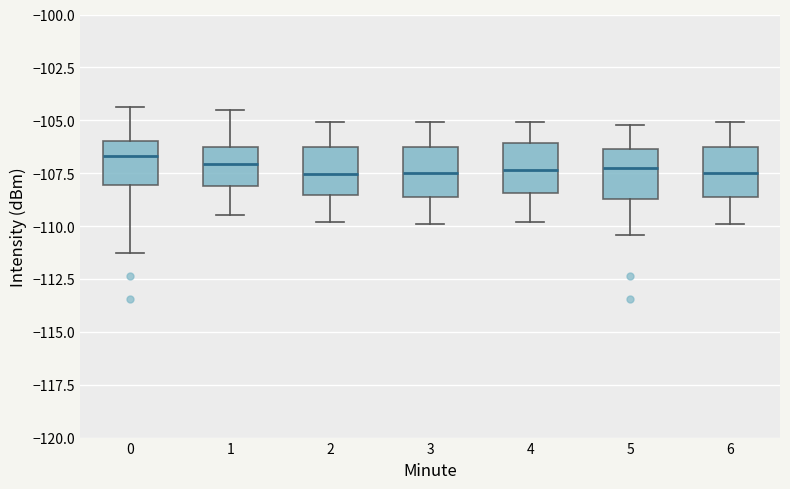

Reading left to right, transcribe this box plot: for each box, give where its median line is, the range the box spans, and where its two whiskers end, as read against the y-axis. The values are not printed on the chart, so give them approximately, as read against the axis.

0: median -106.5, box -108.0 to -106.0, whiskers -111.5 to -104.5
1: median -107.0, box -108.0 to -106.5, whiskers -109.5 to -104.5
2: median -107.5, box -108.5 to -106.5, whiskers -110.0 to -105.0
3: median -107.5, box -108.5 to -106.0, whiskers -110.0 to -105.0
4: median -107.5, box -108.5 to -106.0, whiskers -110.0 to -105.0
5: median -107.0, box -108.5 to -106.5, whiskers -110.5 to -105.0
6: median -107.5, box -108.5 to -106.0, whiskers -110.0 to -105.0